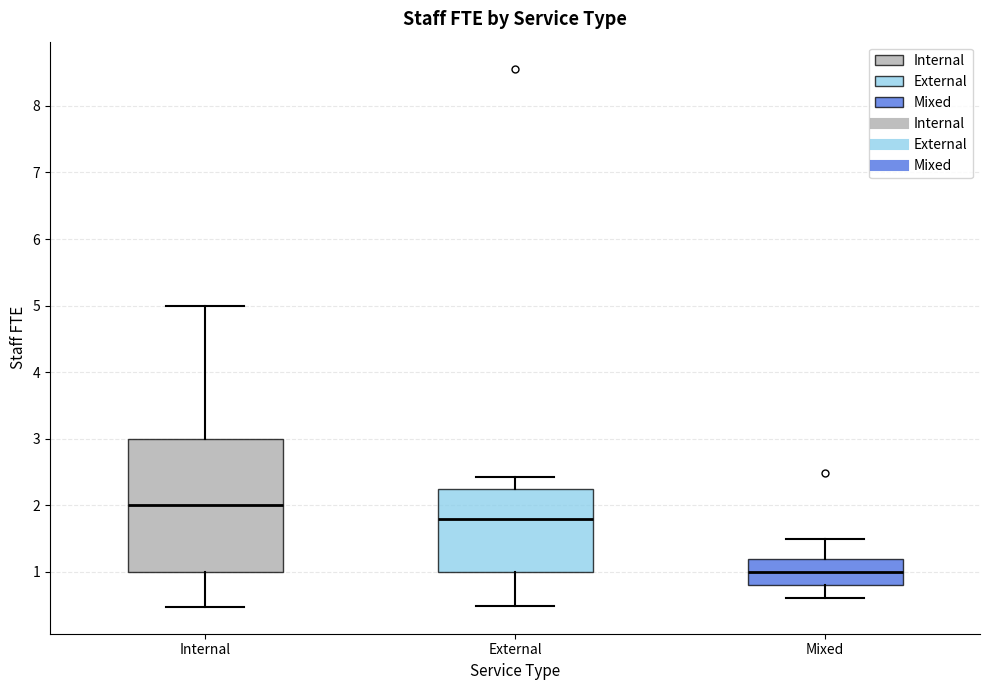

Which box's median line is the lowest?

Mixed